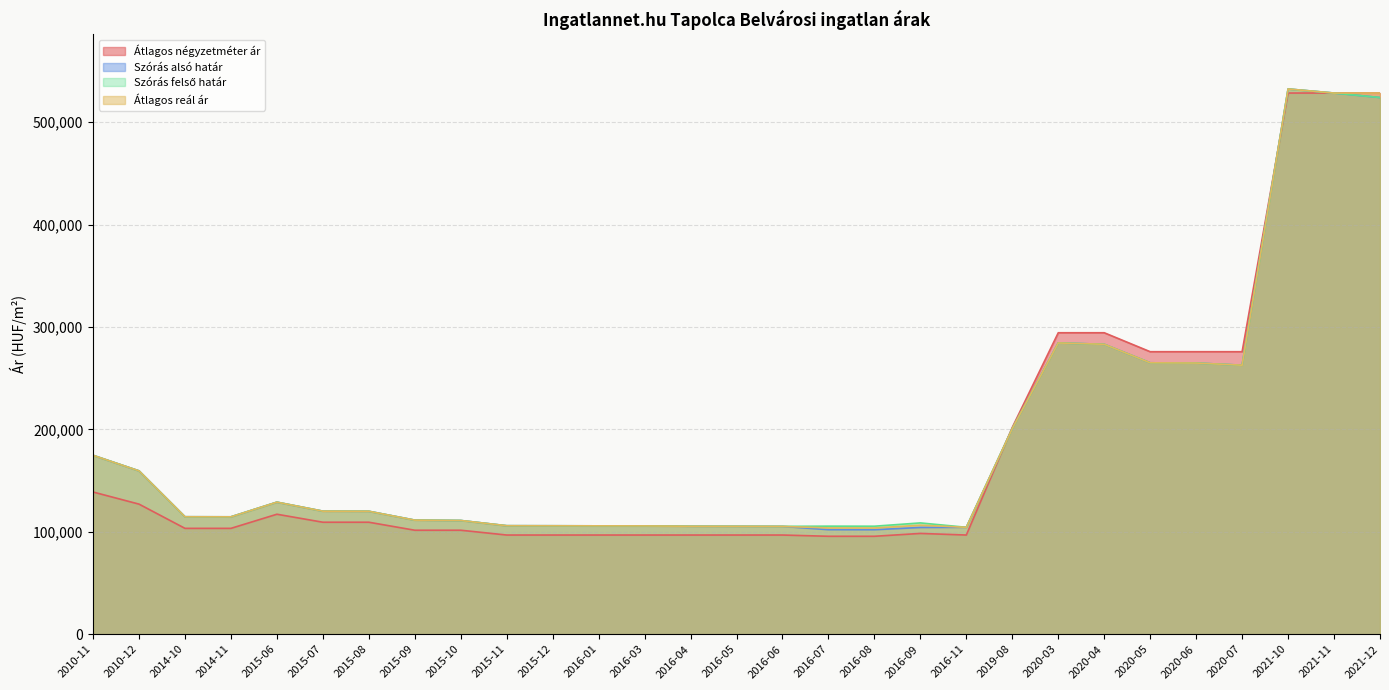

Is it true that Szórás felső határ equals 532543 at 2021-10?

True